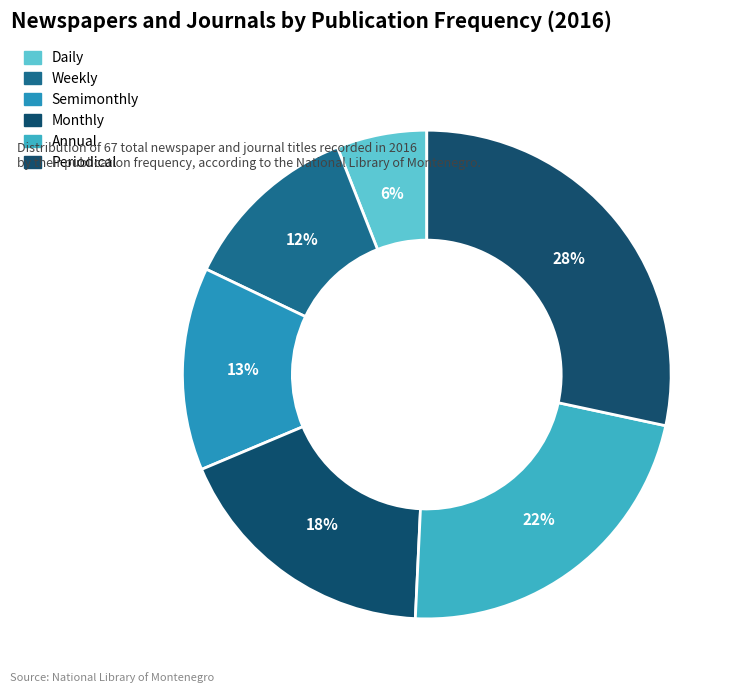

To the nearest percent, what percentage of the pie is Semimonthly?

13%